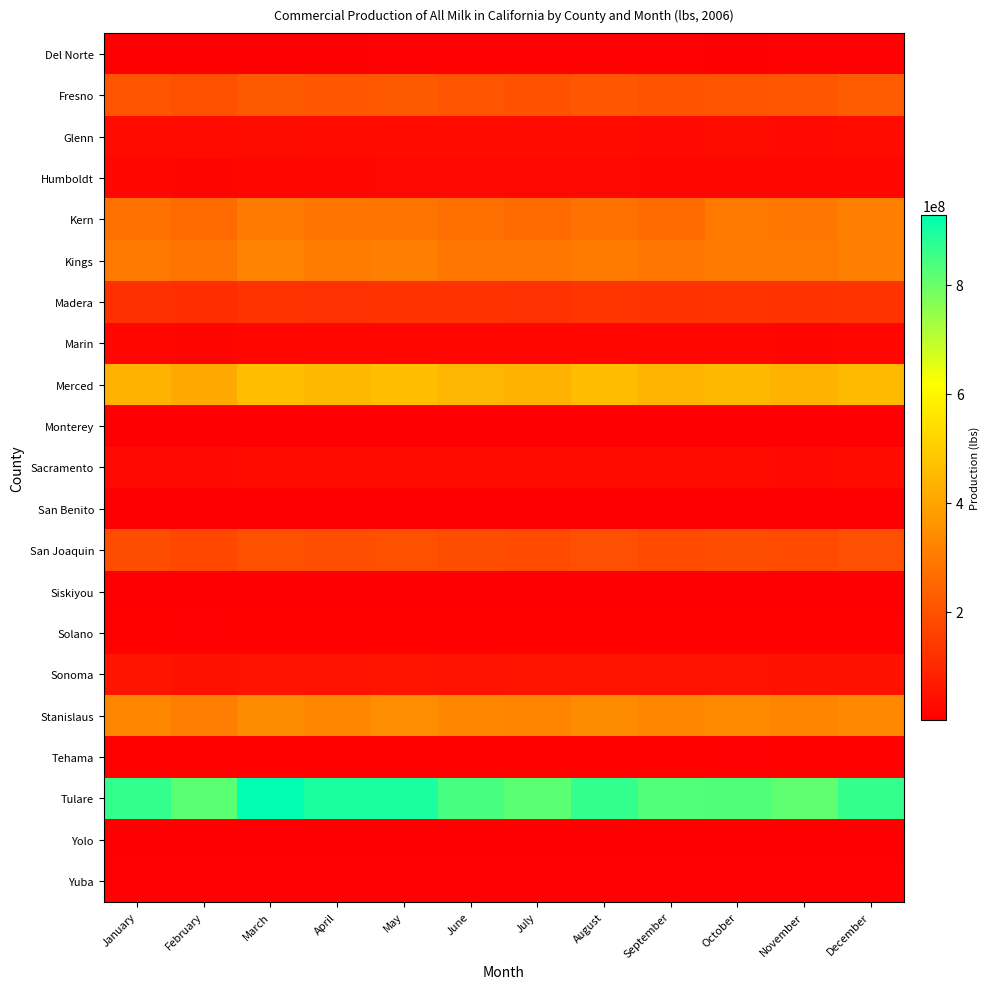

What is the spread (max minus min) of values at May?

892957831